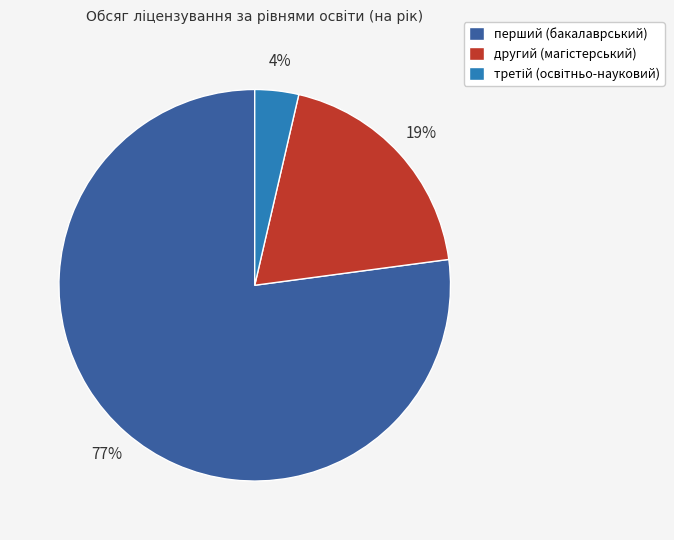

What percentage is the перший (бакалаврський) slice, to the nearest percent?

77%